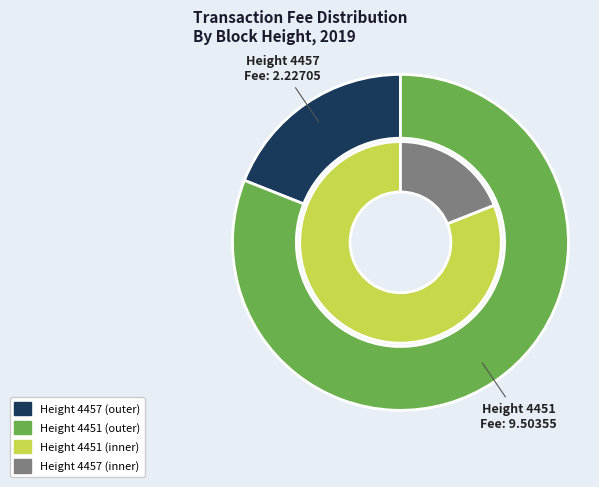

Rank the categories by value from lowest to highest.

4457, 4451